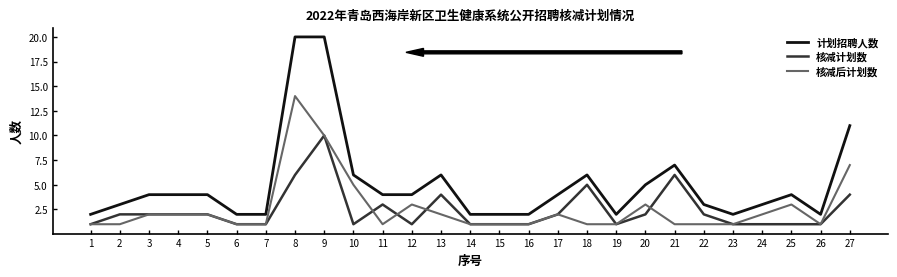

What is the spread (max minus min) of values at 21?

6